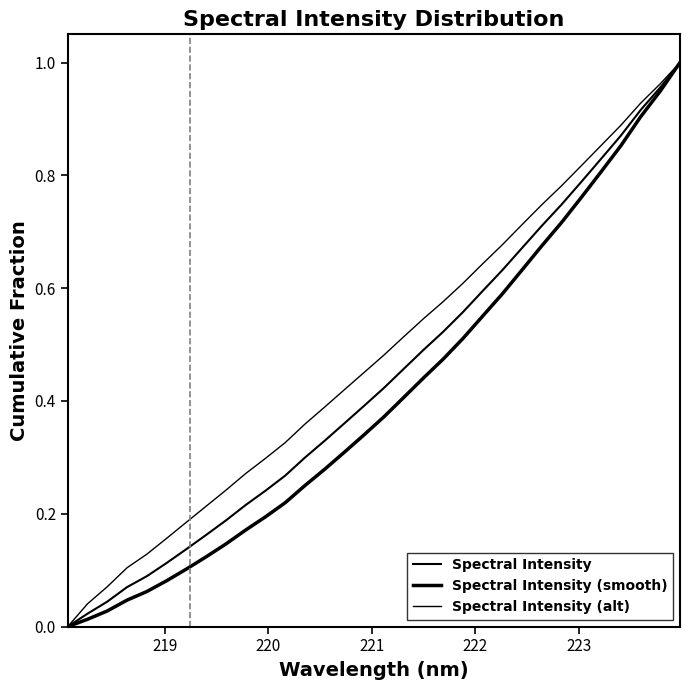

How many lines are shown in the chart?

3